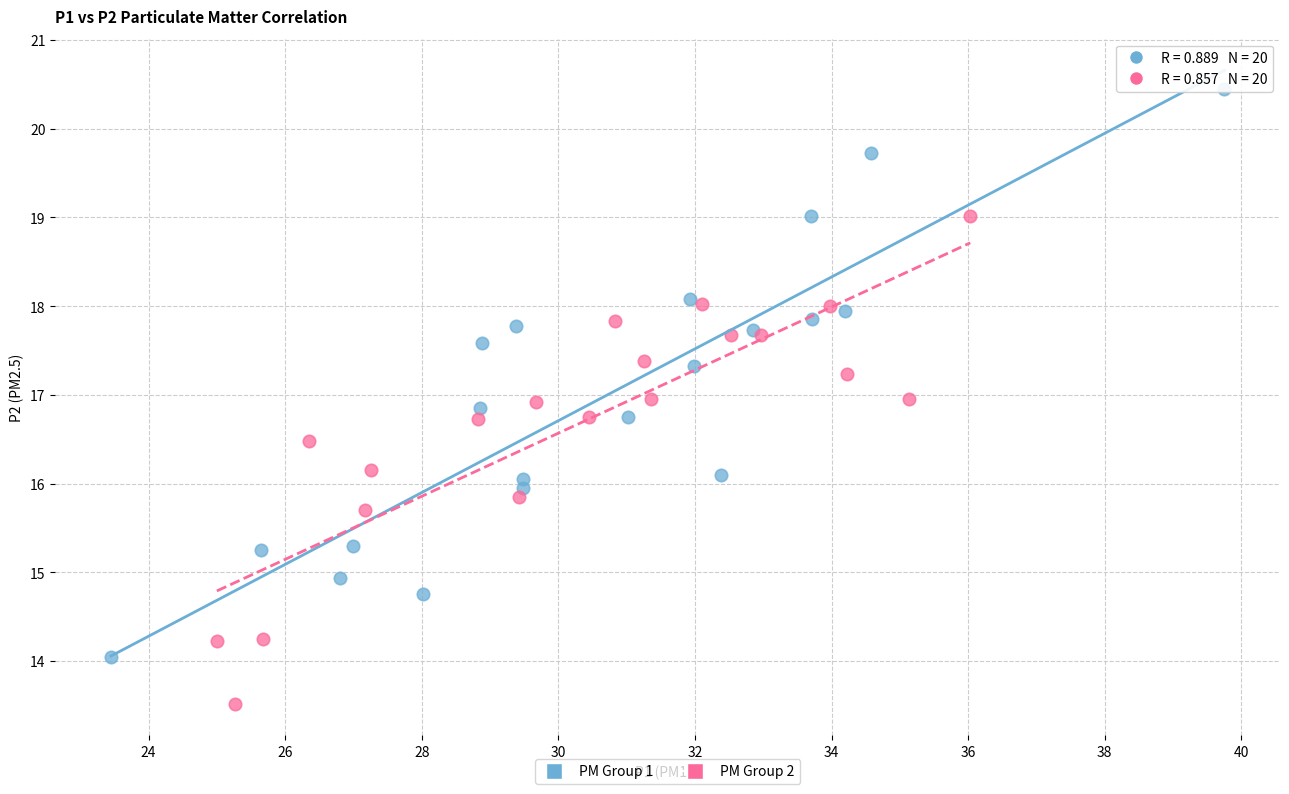

Which series has the largest Y range (max minus min)?

PM Group 1